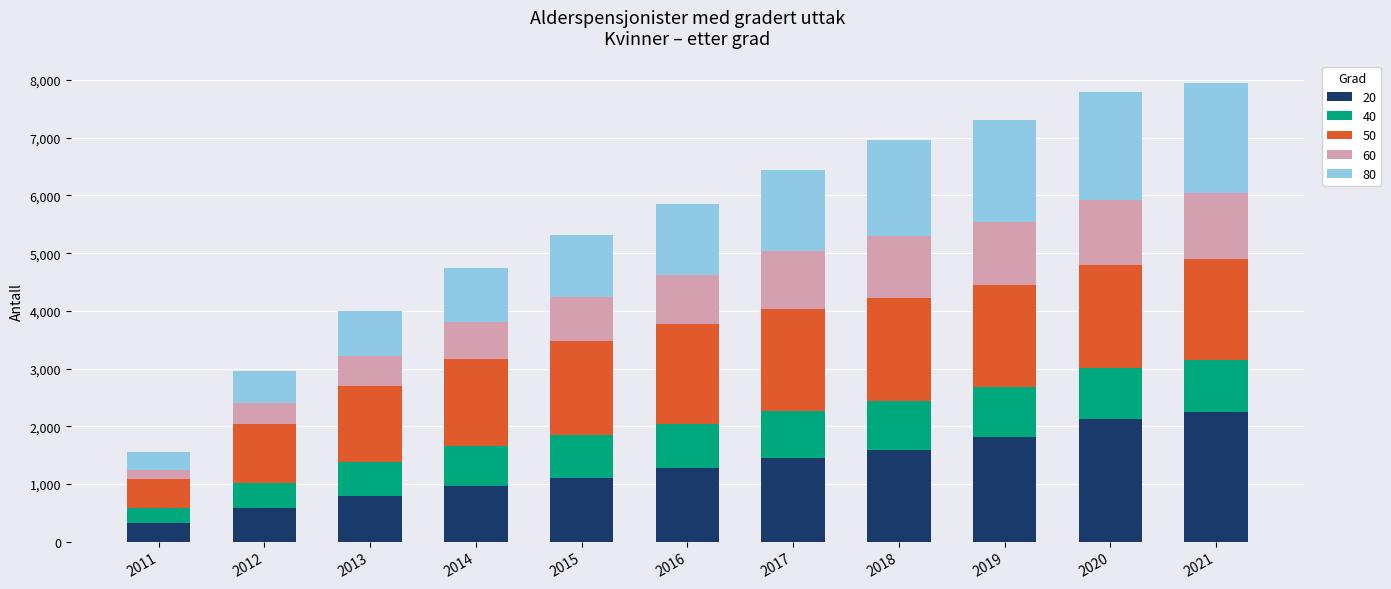

What is the sum of all 20 values?

14252